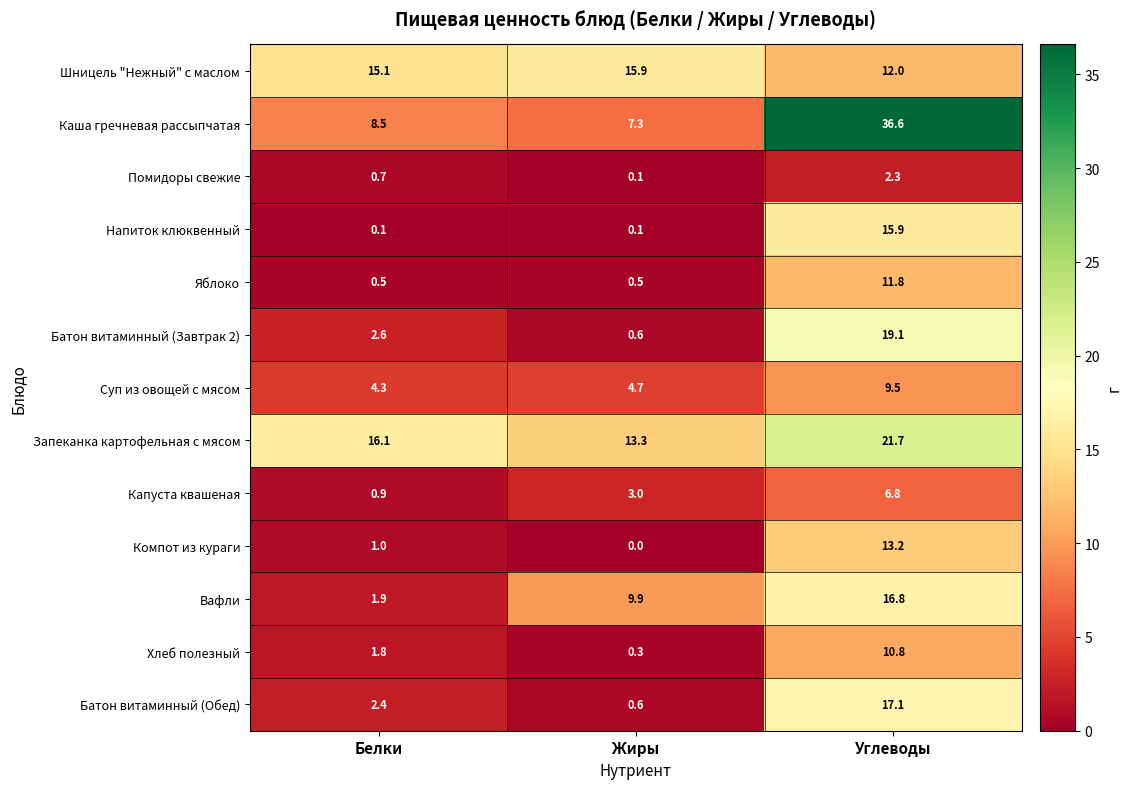

What value does the Запеканка картофельная с мясом series have at Жиры?

13.3